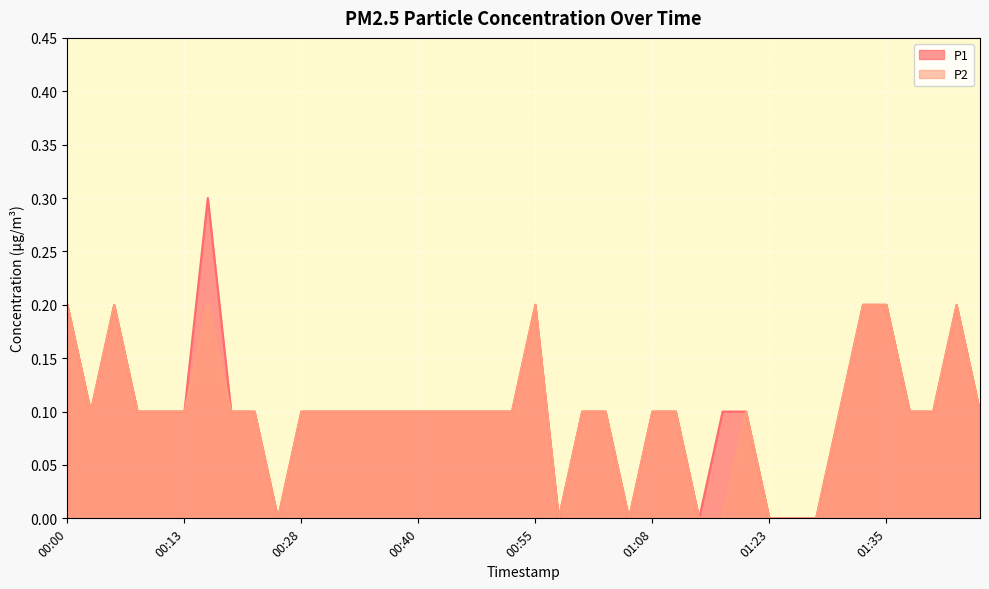

What is the highest value of the P2 series?

0.2